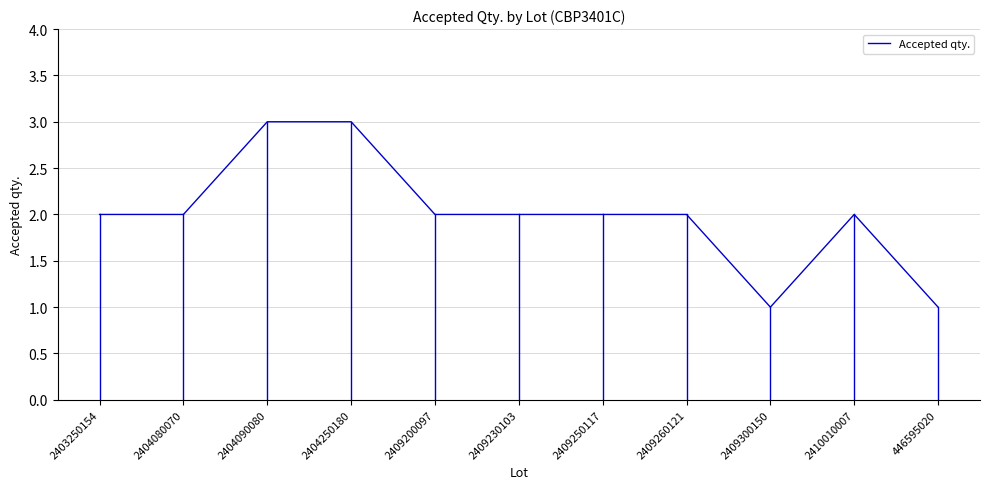

What is the difference between the values at 2409300150 and 2409200097?

1